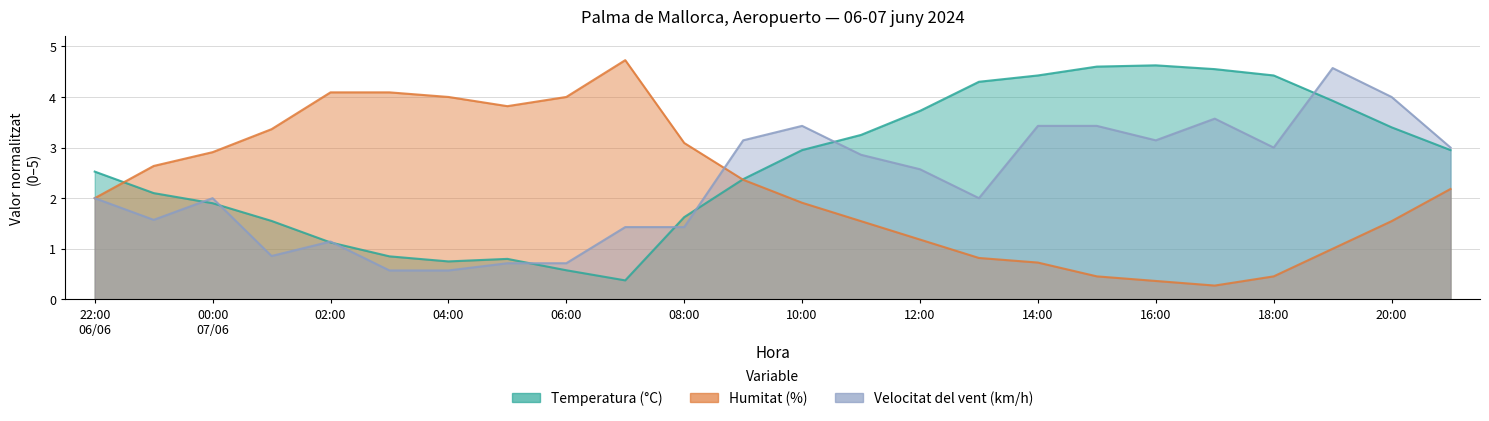

Which series has the largest range (max minus min)?

Humitat (%)